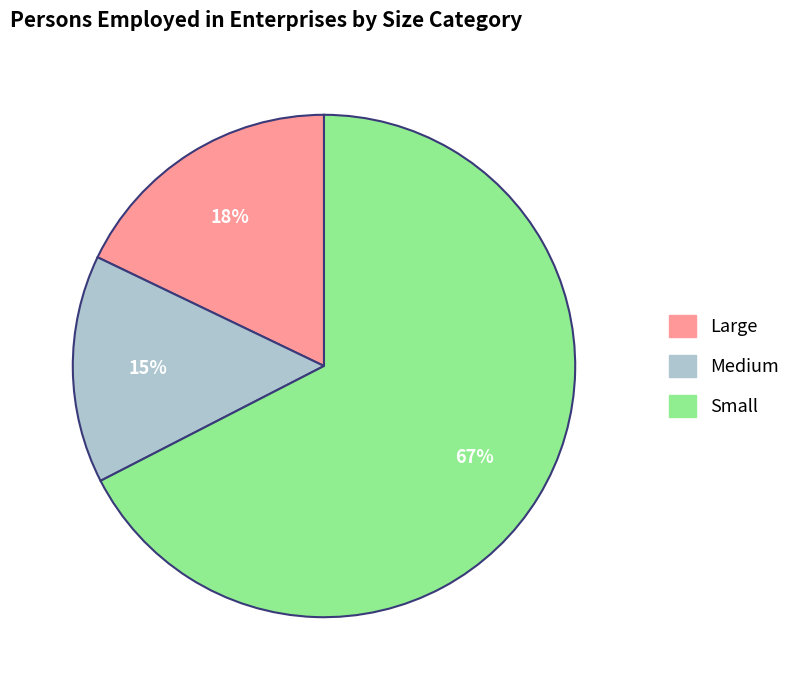

True or false: Medium accounts for 27% of the total.

False